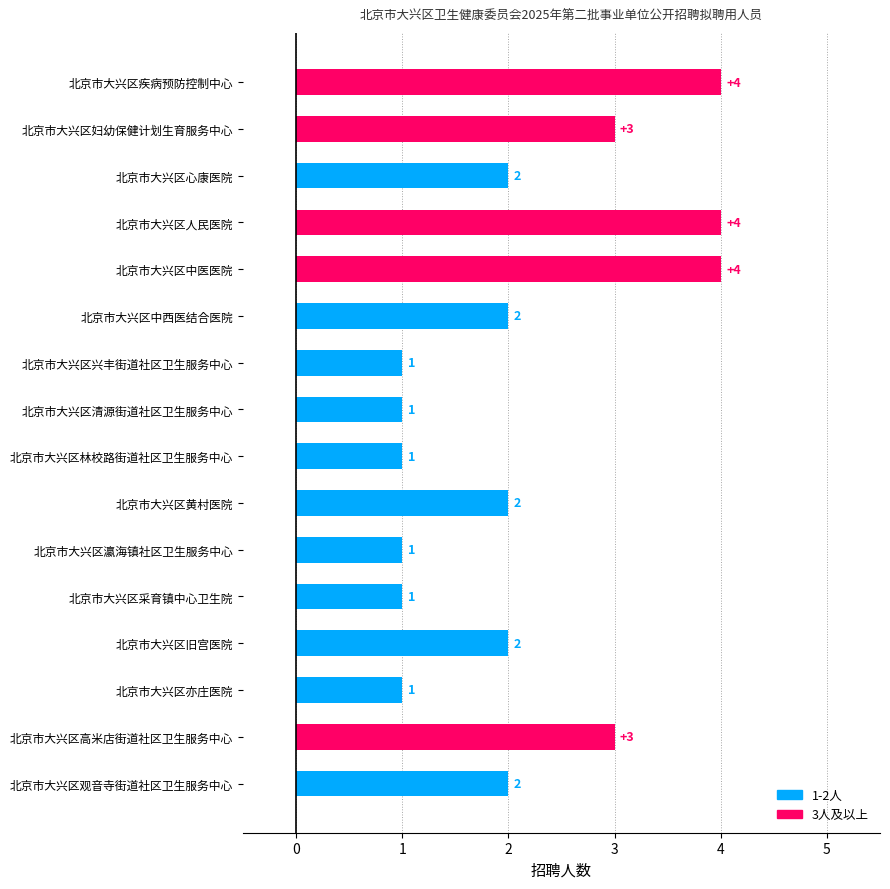

Reading top to bottom, what are all the values shown in this chart?

北京市大兴区疾病预防控制中心=4	北京市大兴区妇幼保健计划生育服务中心=3	北京市大兴区心康医院=2	北京市大兴区人民医院=4	北京市大兴区中医医院=4	北京市大兴区中西医结合医院=2	北京市大兴区兴丰街道社区卫生服务中心=1	北京市大兴区清源街道社区卫生服务中心=1	北京市大兴区林校路街道社区卫生服务中心=1	北京市大兴区黄村医院=2	北京市大兴区瀛海镇社区卫生服务中心=1	北京市大兴区采育镇中心卫生院=1	北京市大兴区旧宫医院=2	北京市大兴区亦庄医院=1	北京市大兴区高米店街道社区卫生服务中心=3	北京市大兴区观音寺街道社区卫生服务中心=2